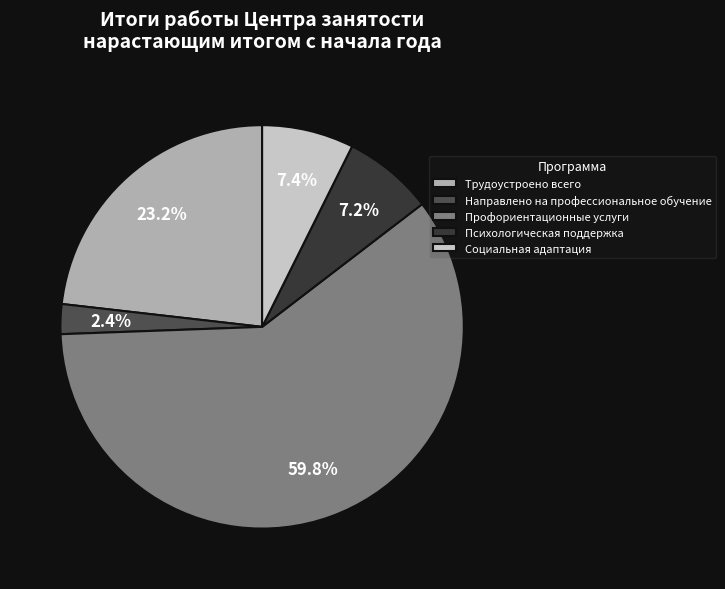

To the nearest percent, what portion does Трудоустроено всего represent?

23%